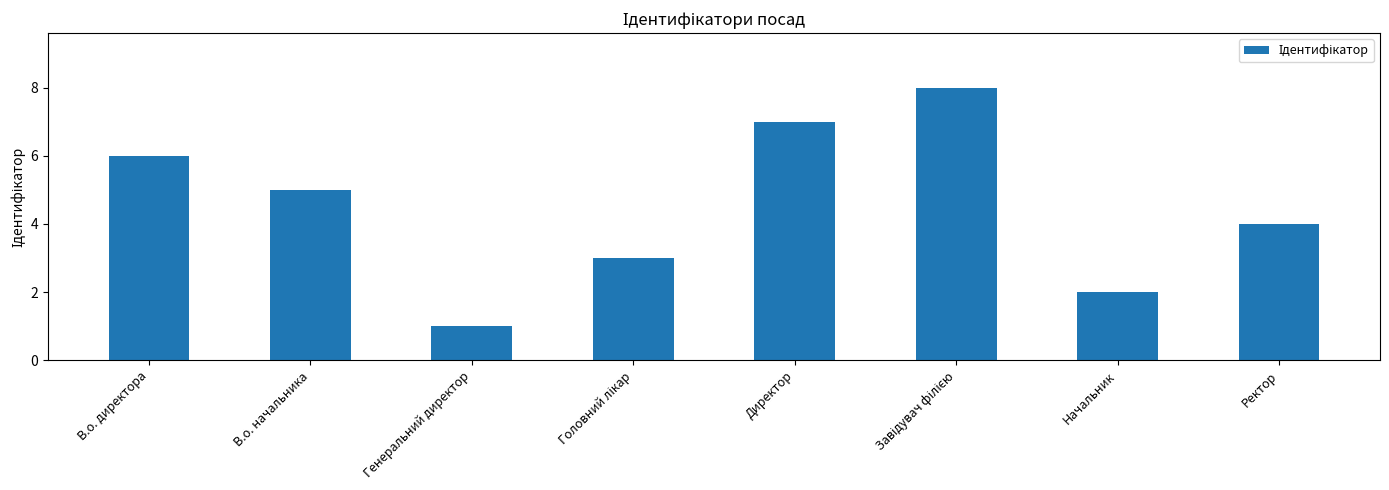

Which label corresponds to the smallest value in the chart?

Генеральний директор